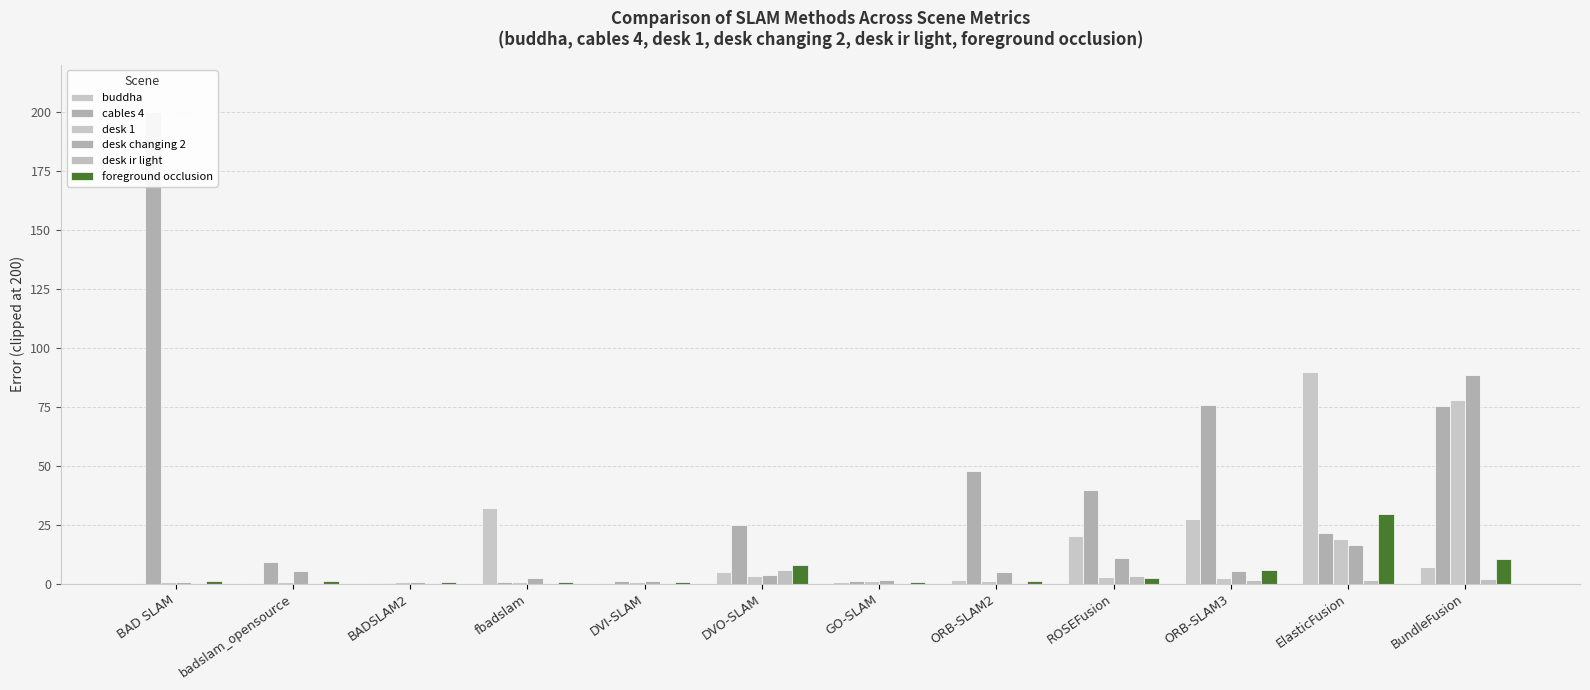

Reading left to right, transcribe all the data shown in this chart.

buddha: BAD SLAM=0.4	badslam_opensource=0.4	BADSLAM2=0.3	fbadslam=32.1	DVI-SLAM=0.4	DVO-SLAM=4.7	GO-SLAM=0.7	ORB-SLAM2=1.5	ROSEFusion=20.1	ORB-SLAM3=27.4	ElasticFusion=89.7	BundleFusion=6.9
cables 4: BAD SLAM=200.0	badslam_opensource=9.3	BADSLAM2=0.4	fbadslam=0.8	DVI-SLAM=0.9	DVO-SLAM=25.0	GO-SLAM=1.0	ORB-SLAM2=47.9	ROSEFusion=39.6	ORB-SLAM3=75.7	ElasticFusion=21.5	BundleFusion=75.1
desk 1: BAD SLAM=0.7	badslam_opensource=0.7	BADSLAM2=0.8	fbadslam=0.8	DVI-SLAM=0.7	DVO-SLAM=3.4	GO-SLAM=1.0	ORB-SLAM2=1.1	ROSEFusion=2.6	ORB-SLAM3=2.5	ElasticFusion=18.9	BundleFusion=77.9
desk changing 2: BAD SLAM=0.8	badslam_opensource=5.4	BADSLAM2=0.8	fbadslam=2.3	DVI-SLAM=1.3	DVO-SLAM=3.8	GO-SLAM=1.5	ORB-SLAM2=4.8	ROSEFusion=10.9	ORB-SLAM3=5.2	ElasticFusion=16.2	BundleFusion=88.4
desk ir light: BAD SLAM=0.2	badslam_opensource=0.2	BADSLAM2=0.3	fbadslam=0.4	DVI-SLAM=0.2	DVO-SLAM=5.7	GO-SLAM=0.3	ORB-SLAM2=0.3	ROSEFusion=3.1	ORB-SLAM3=1.3	ElasticFusion=1.5	BundleFusion=2.0
foreground occlusion: BAD SLAM=1.3	badslam_opensource=1.2	BADSLAM2=0.8	fbadslam=0.7	DVI-SLAM=0.7	DVO-SLAM=8.0	GO-SLAM=0.7	ORB-SLAM2=1.0	ROSEFusion=2.5	ORB-SLAM3=5.7	ElasticFusion=29.5	BundleFusion=10.2